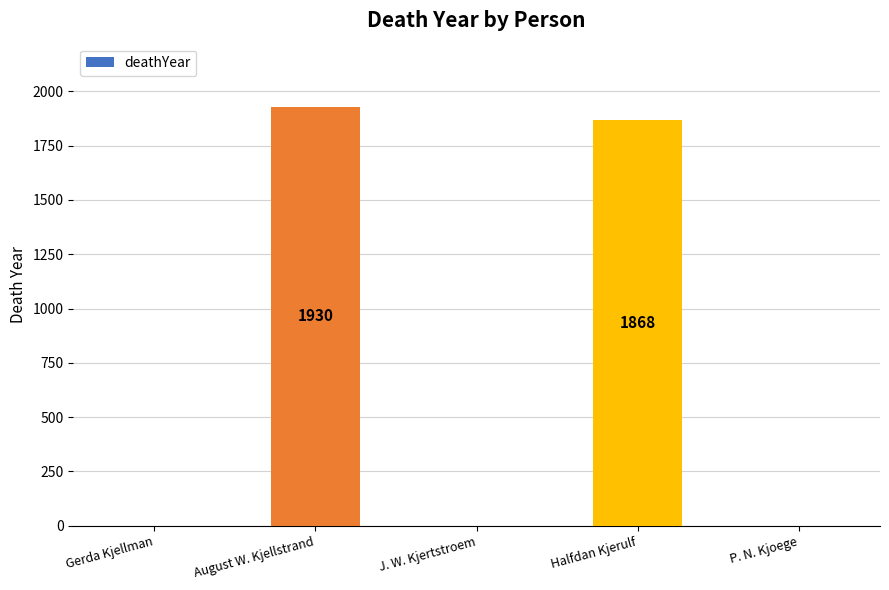

At which category does the chart reach its peak across all series?

August W. Kjellstrand